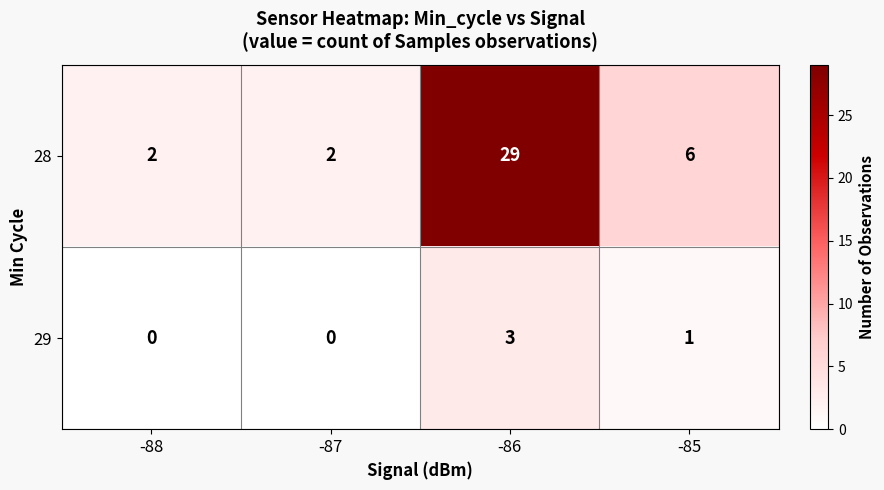

Reading left to right, extract all data points from this chart.

28: 2	2	29	6
29: 0	0	3	1